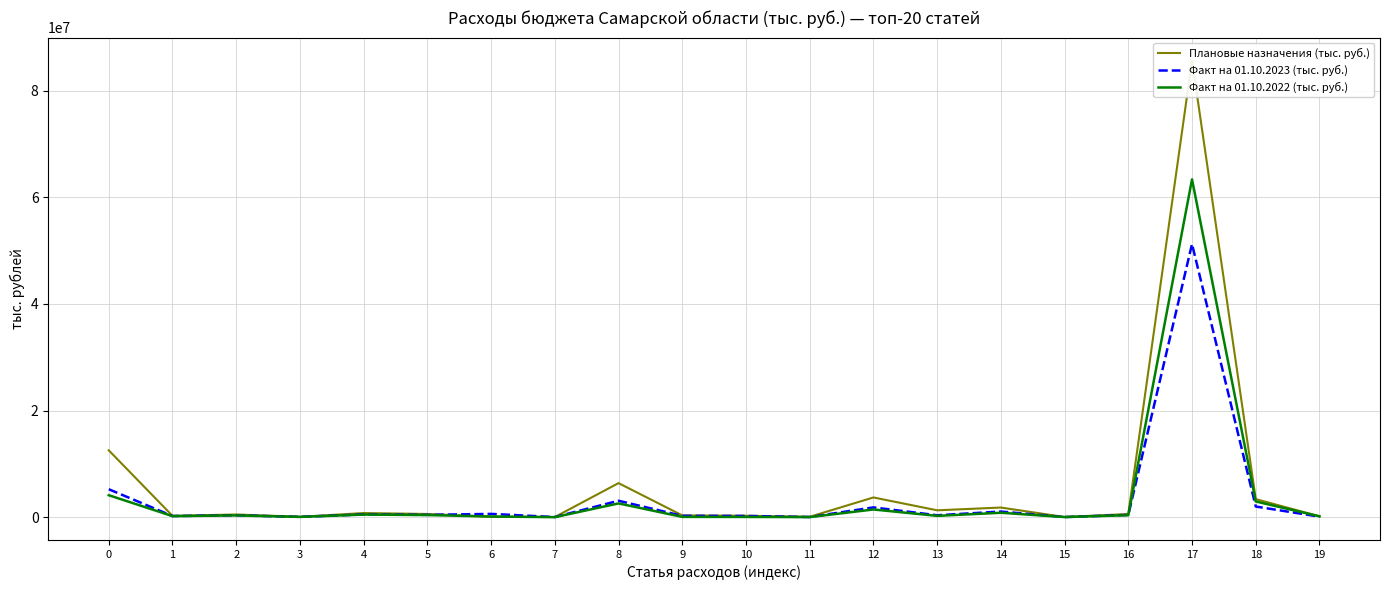

Rank the categories by Плановые назначения (тыс. руб.) value from lowest to highest.

7, 15, 3, 11, 6, 19, 1, 10, 9, 2, 16, 5, 4, 13, 14, 18, 12, 8, 0, 17